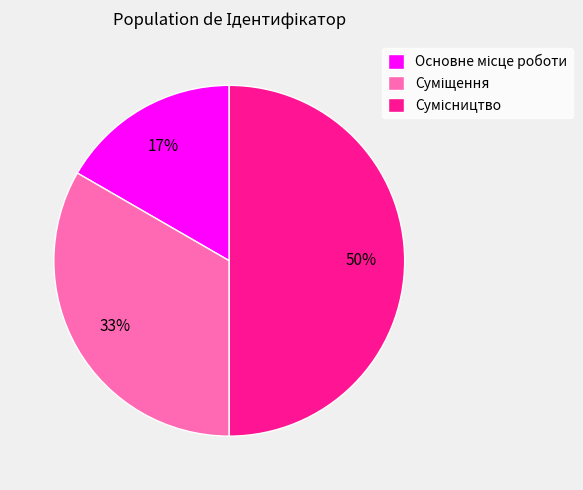

Count the number of slices in the pie.

3